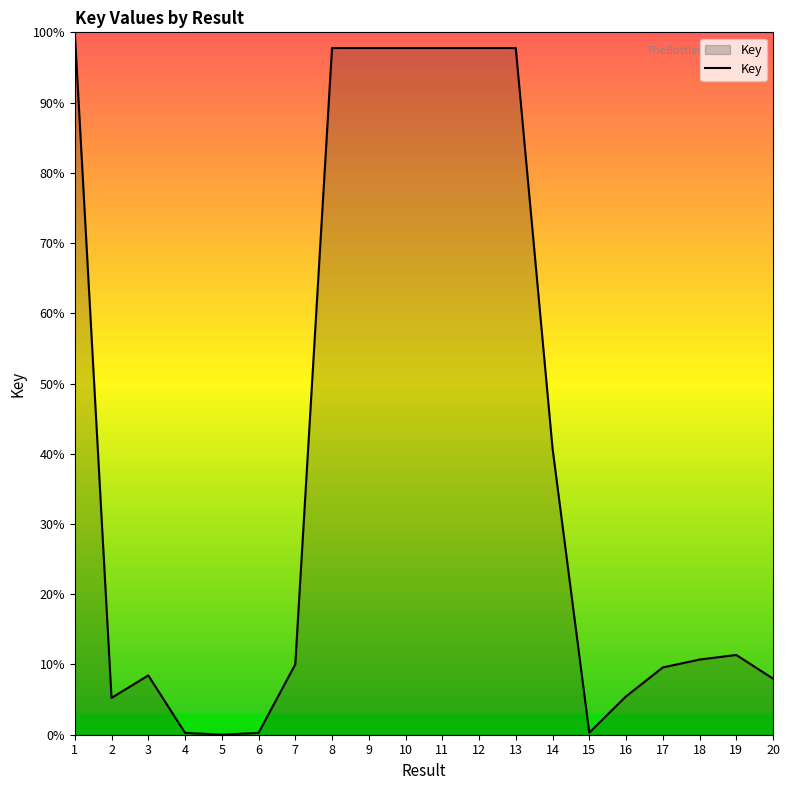

What value does the data have at 16?

5.5